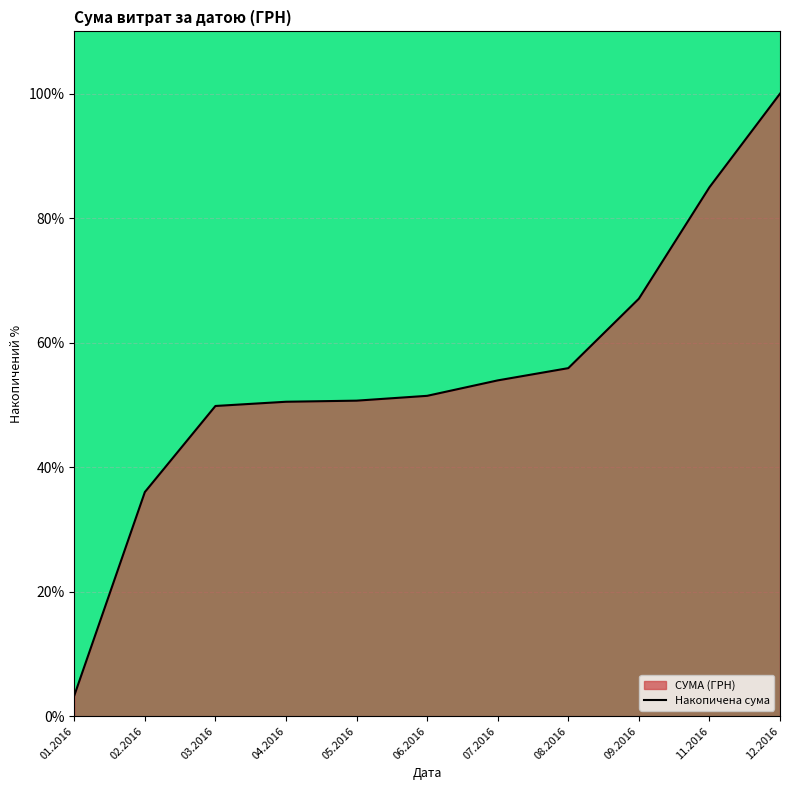

What is the minimum value shown in the chart?

3.3